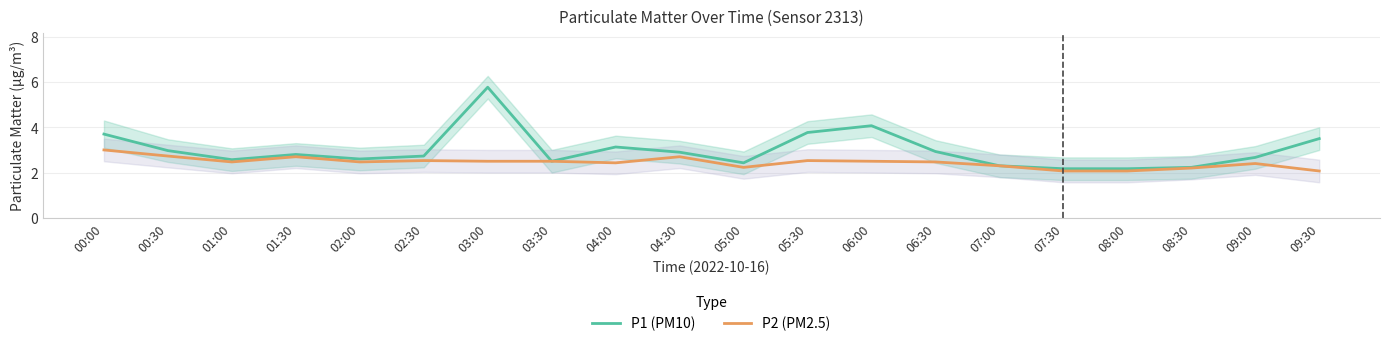

True or false: P2 (PM2.5) and P1 (PM10) cross at least once.

False